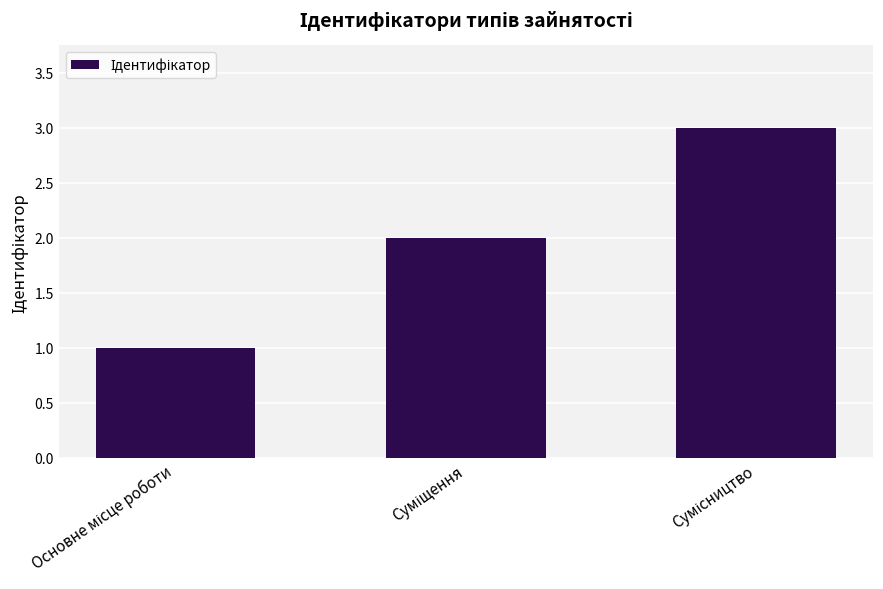

What is the greatest value displayed?

3